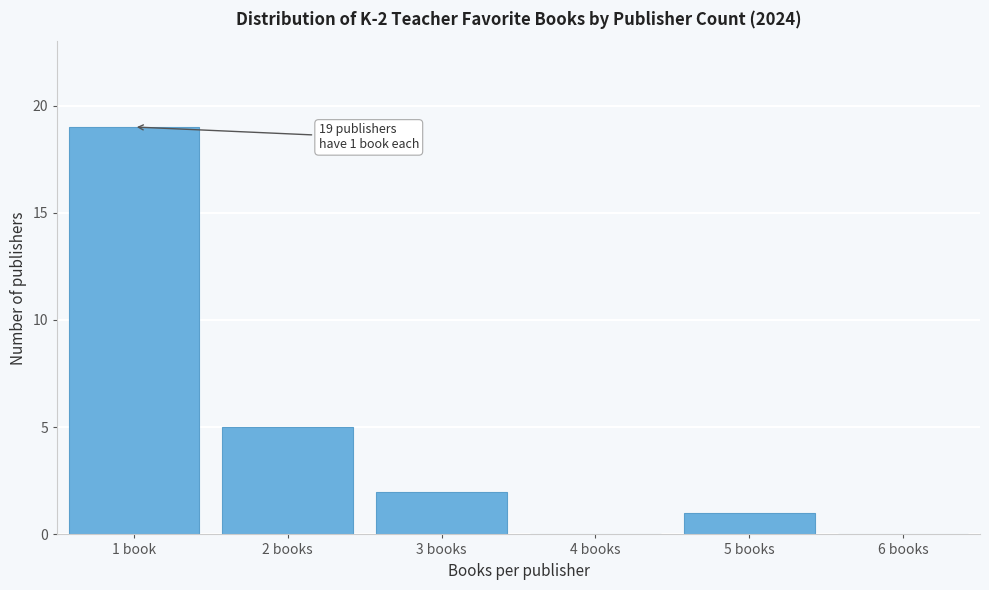

Reading left to right, what are all the values shown in this chart?

1 book=19	2 books=5	3 books=2	4 books=0	5 books=1	6 books=0